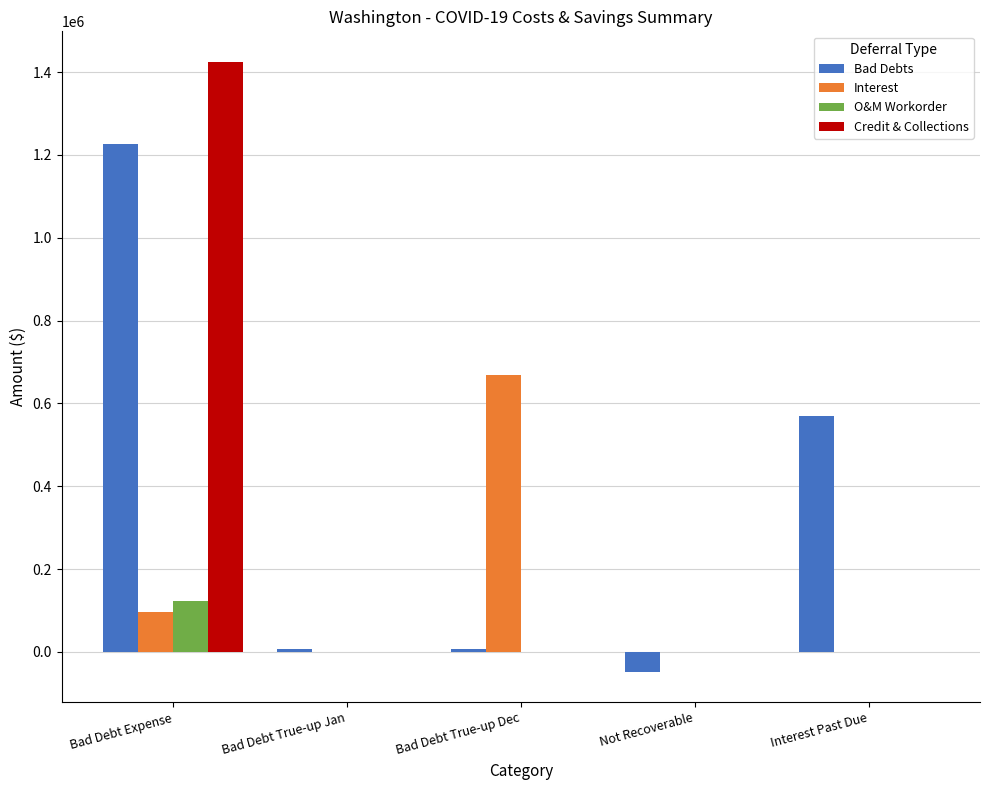

How many data points in Bad Debts are above 7410?

3